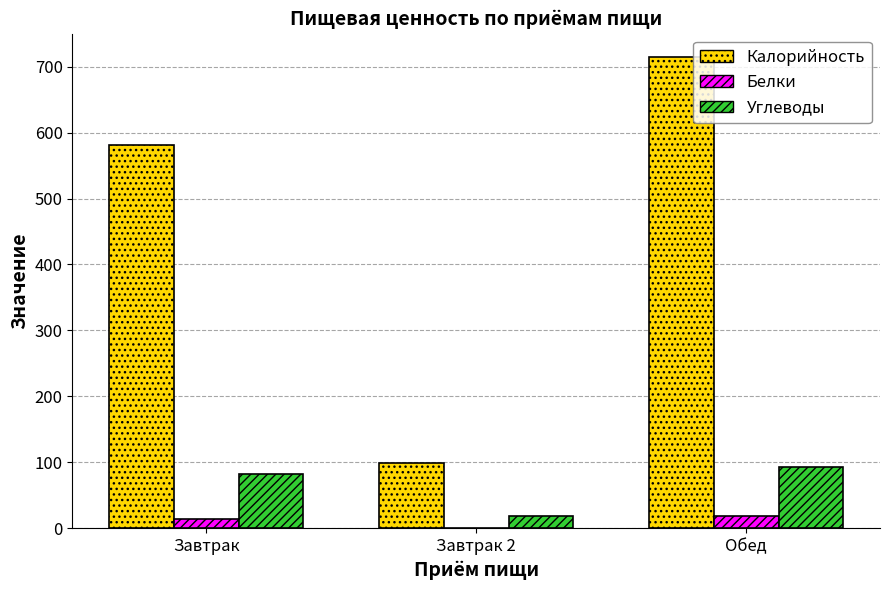

How many values in the Калорийность series exceed 581?

2